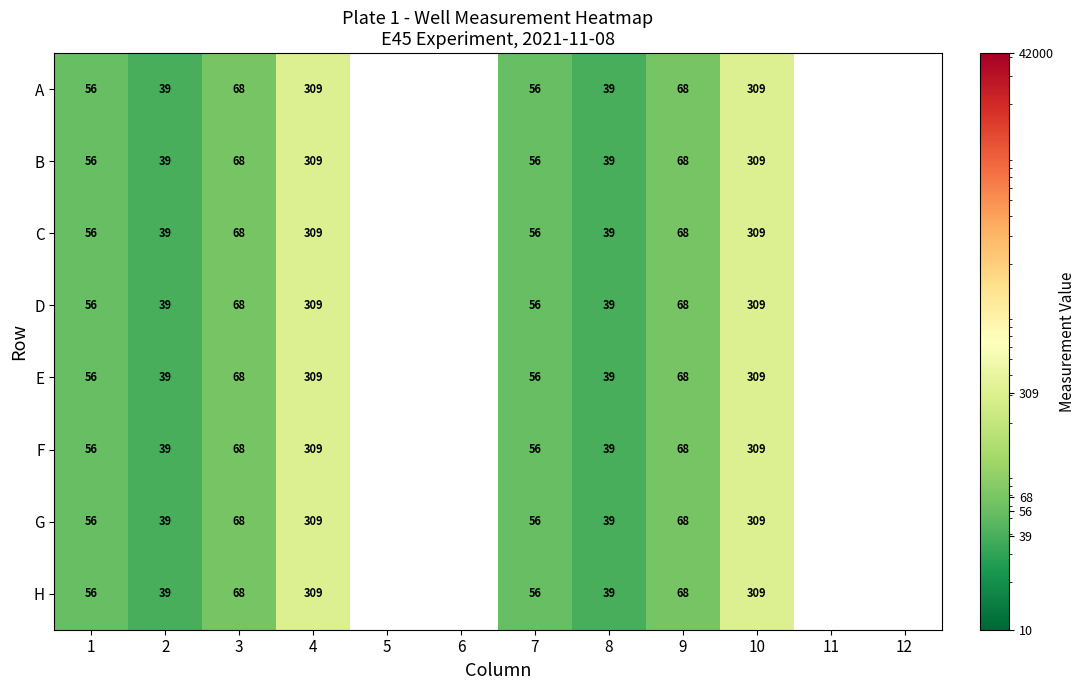

What is the sum of the F values at 7 and 8?

95